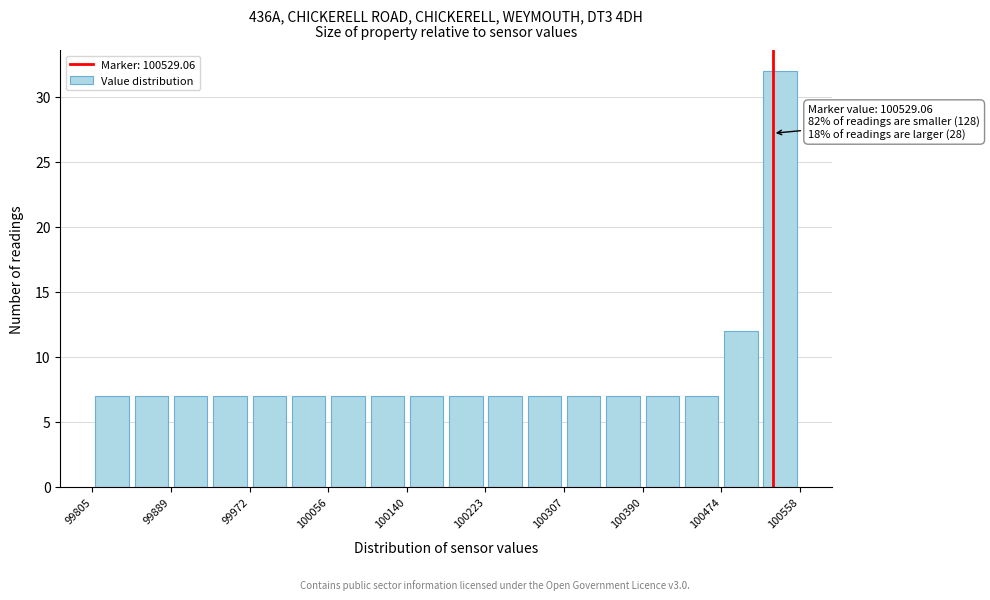

Over which range of the x-axis is the bar tallest?

100520 to 100560